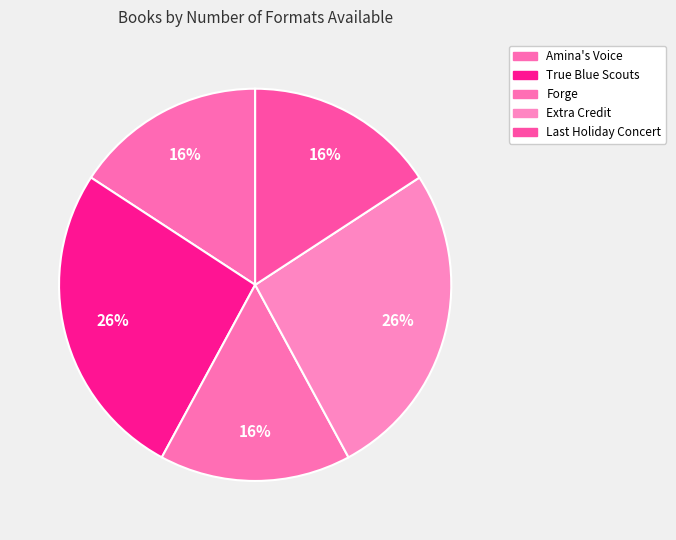

How many slices are in this pie chart?

5